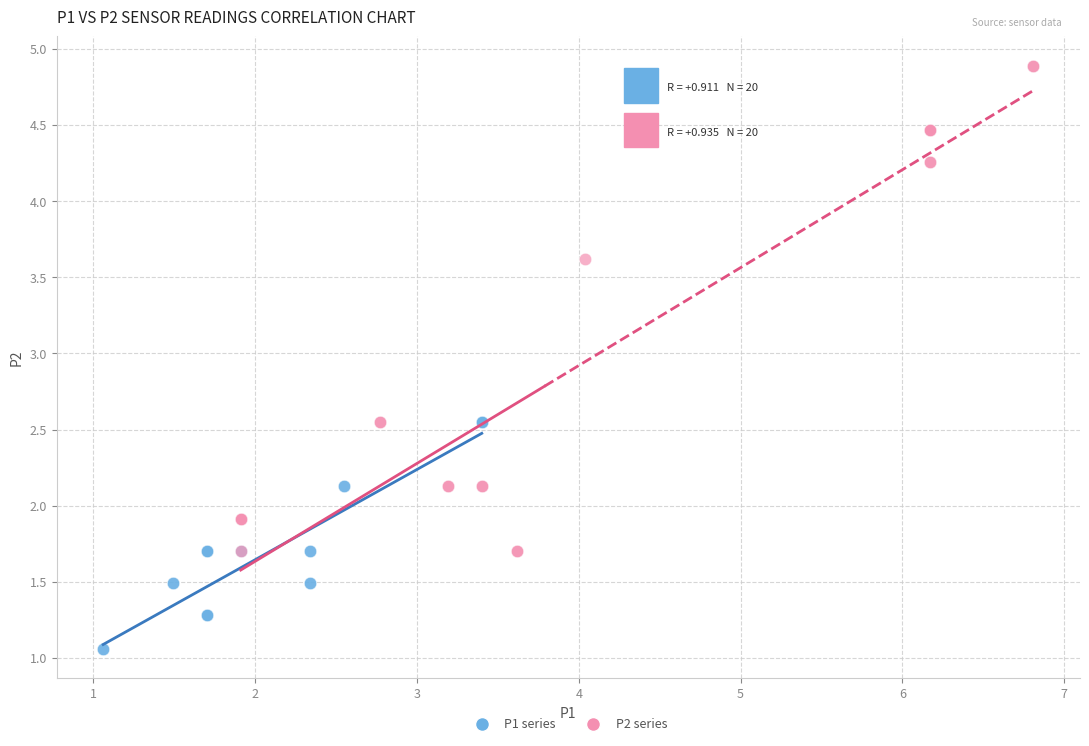

Which series reaches the maximum Y coordinate?

P2 series